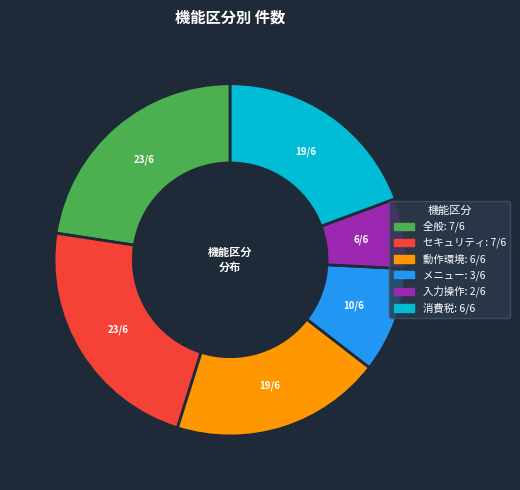

Which slice is the smallest?

入力操作